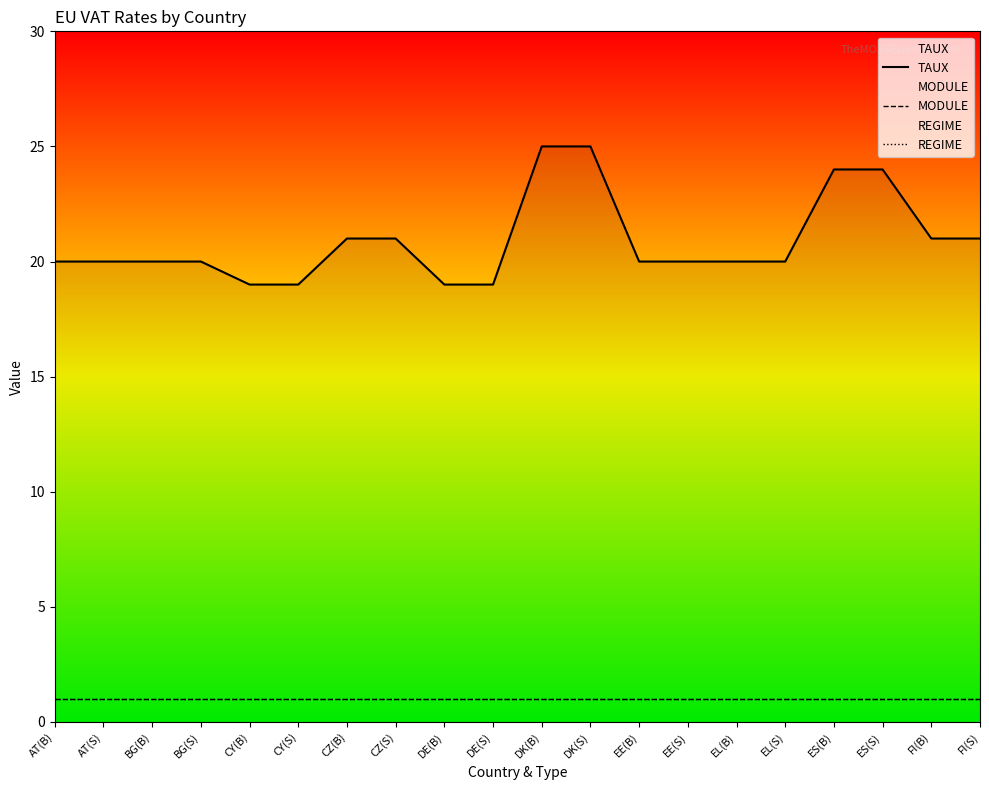

Between DK(S) and ES(S), which series saw the biggest shift?

TAUX